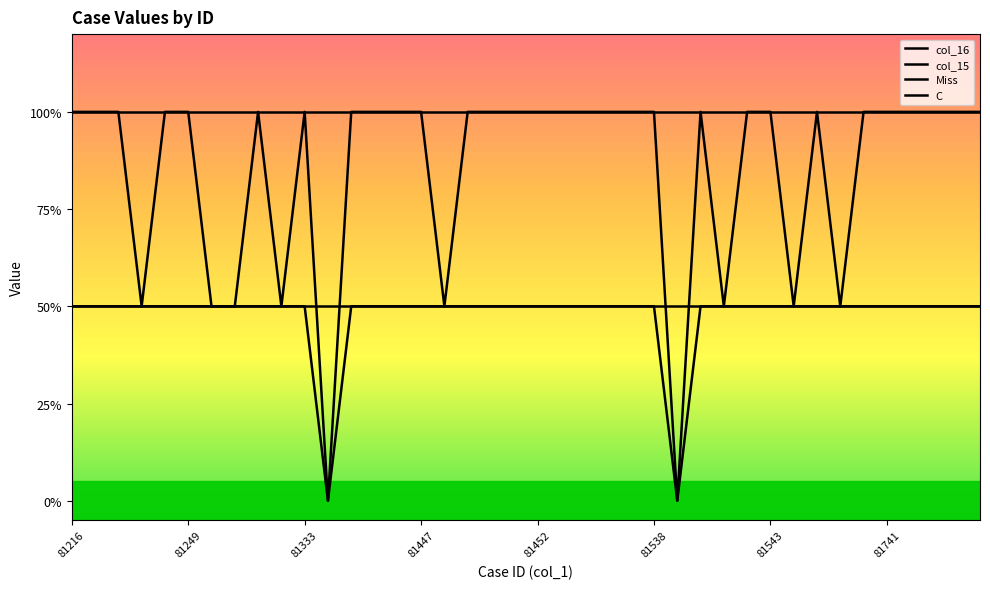

Between 81333 and 81452, which series saw the biggest shift?

col_16